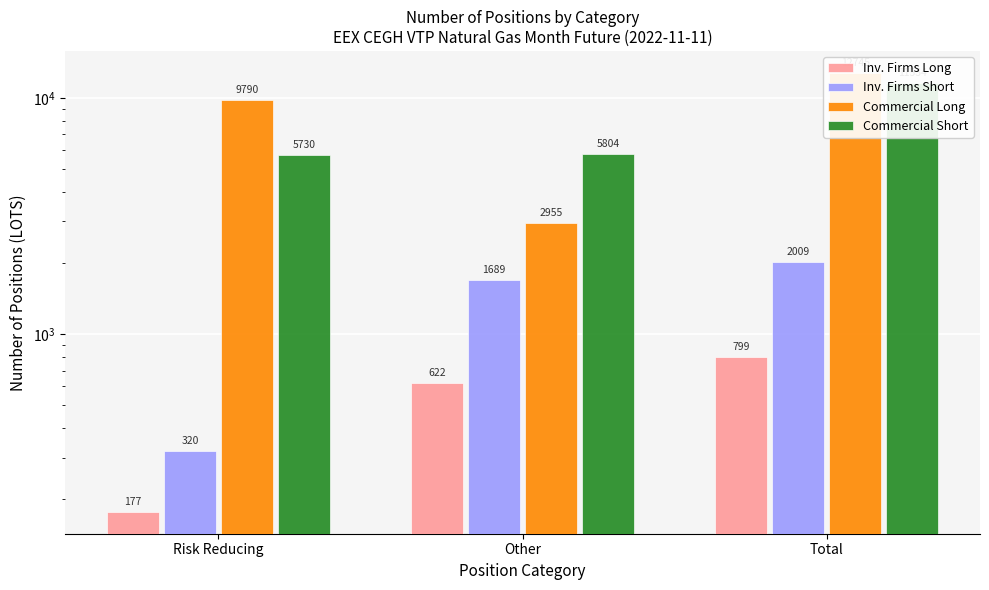

How many bars are there in total?

12